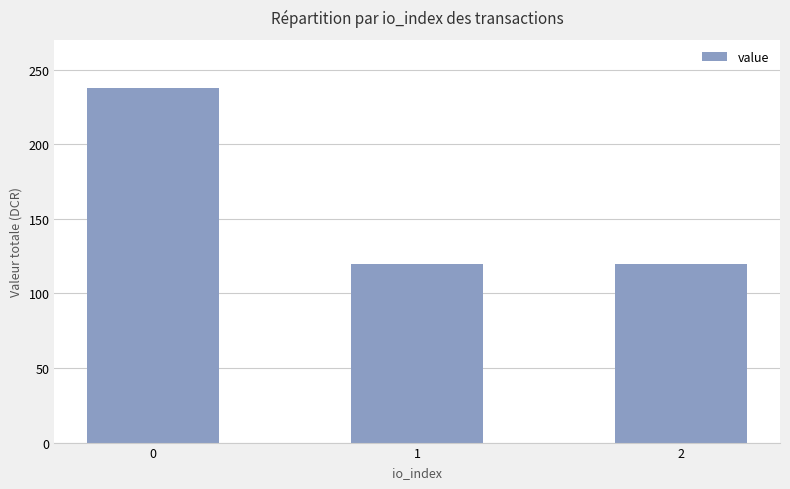

What is the change in value from 0 to 2?

-117.8